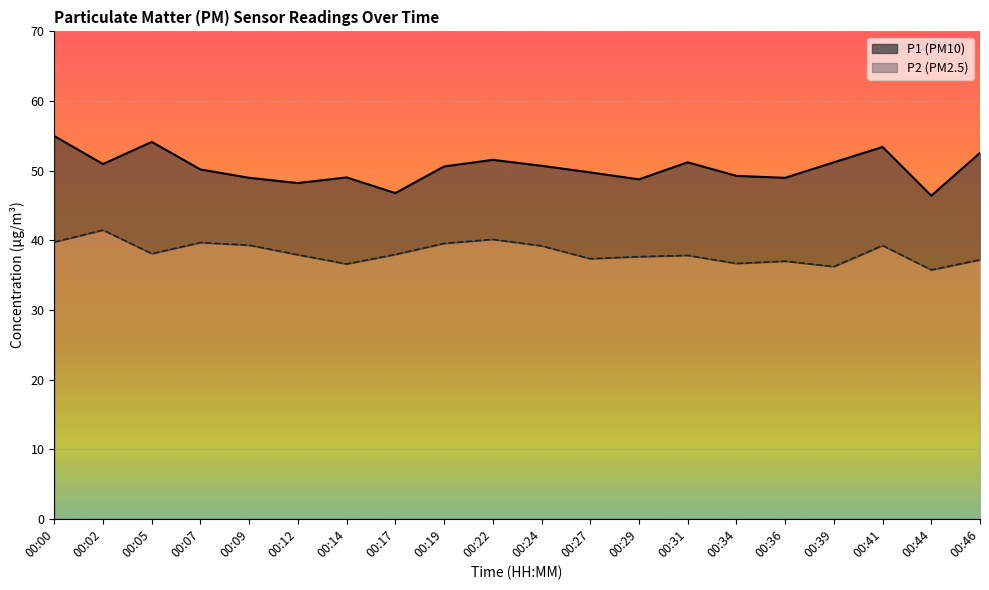

What is the value of the P2 point at the 20th from the left?

37.2